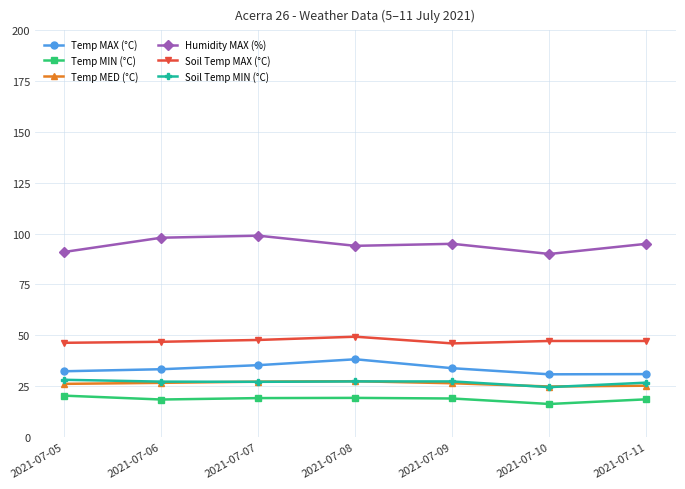

What is the difference between the second highest and second lowest values in the Temp MIN (°C) series?

0.8